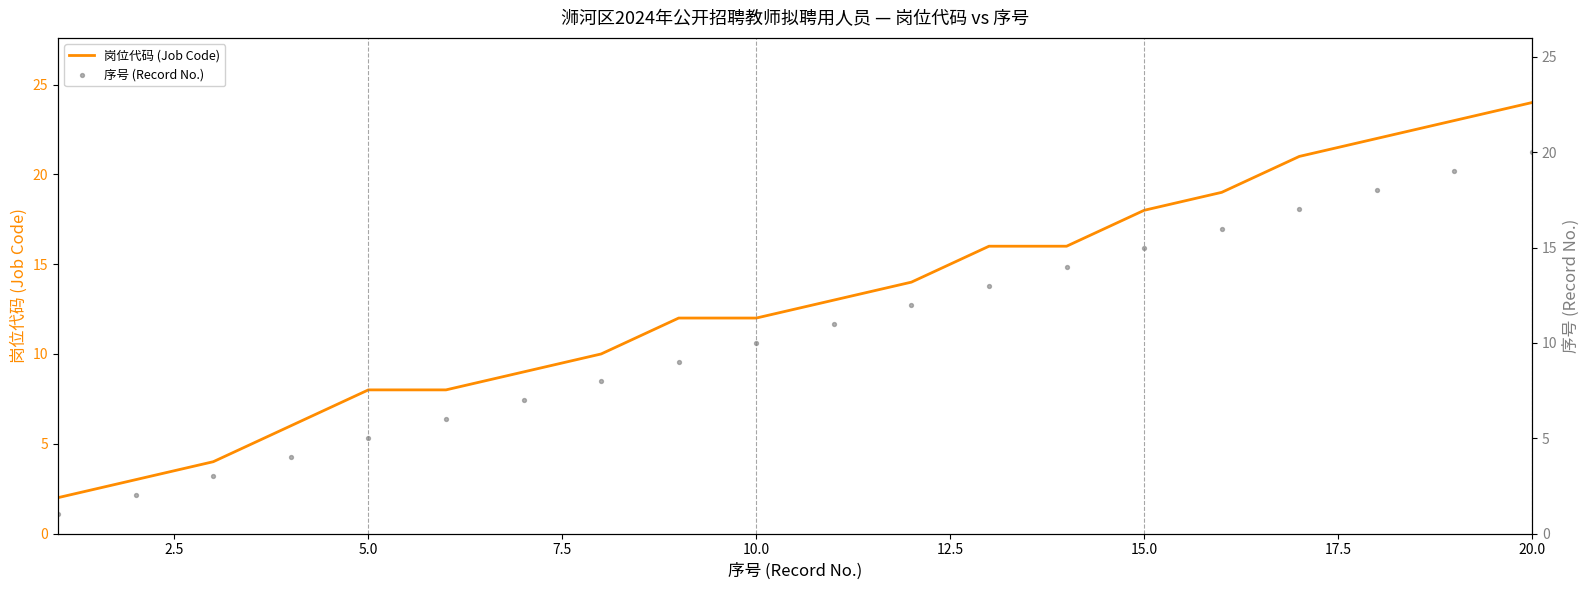

Which series contains the lowest Y value?

序号 (Record No.)